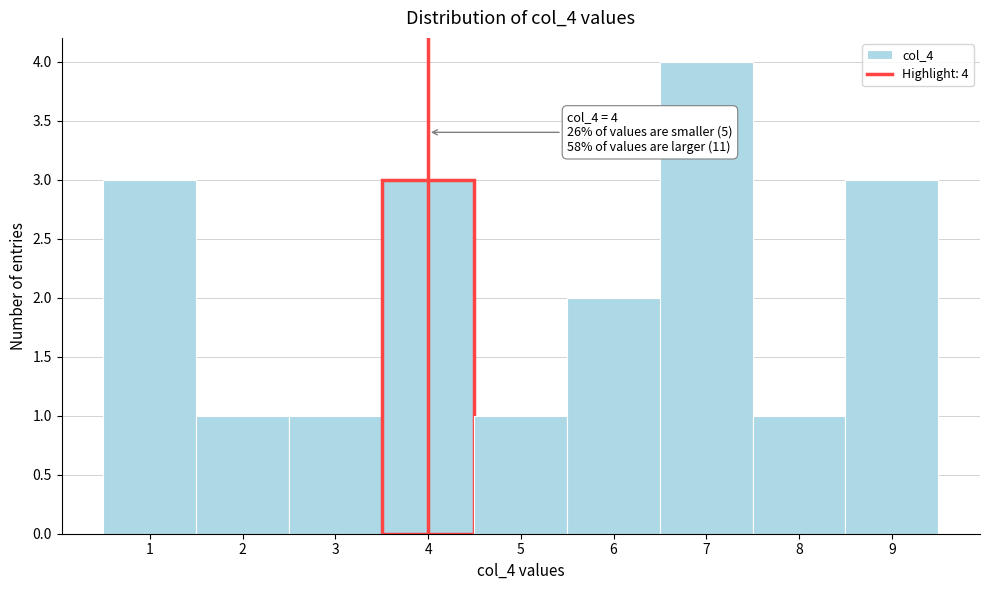

Over which range of the x-axis is the bar tallest?

6.5 to 7.5